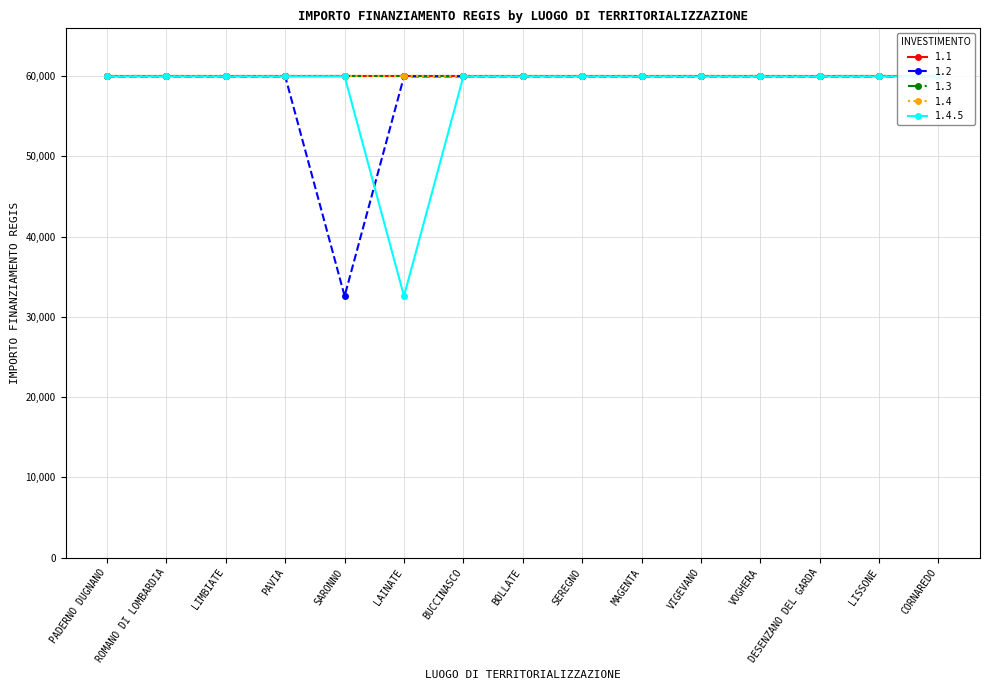

Rank the series by their maximum value, from highest to lowest.

1.1, 1.2, 1.3, 1.4, 1.4.5